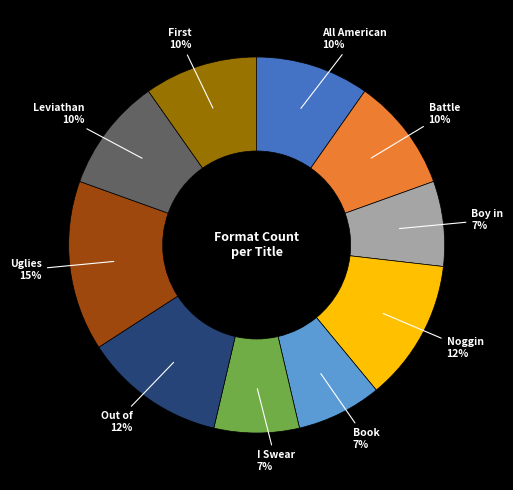

To the nearest percent, what is the average slice percentage?

10%